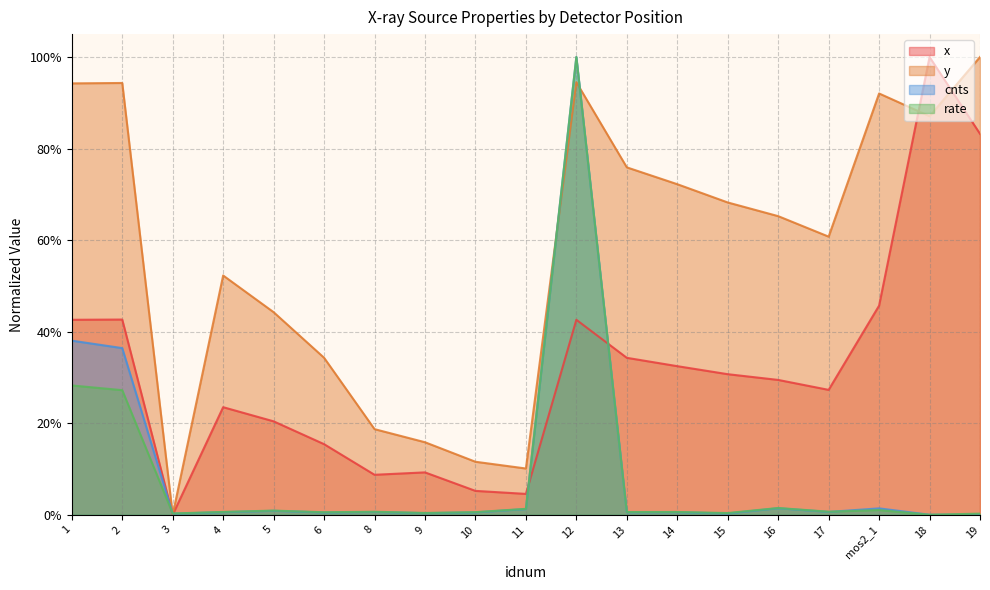

Reading left to right, extract all data points from this chart.

x: 1=0.4	2=0.4	3=0.0	4=0.2	5=0.2	6=0.2	8=0.1	9=0.1	10=0.1	11=0.0	12=0.4	13=0.3	14=0.3	15=0.3	16=0.3	17=0.3	mos2_1=0.5	18=1.0	19=0.8
y: 1=0.9	2=0.9	3=0.0	4=0.5	5=0.4	6=0.3	8=0.2	9=0.2	10=0.1	11=0.1	12=0.9	13=0.8	14=0.7	15=0.7	16=0.7	17=0.6	mos2_1=0.9	18=0.9	19=1.0
cnts: 1=0.4	2=0.4	3=0.0	4=0.0	5=0.0	6=0.0	8=0.0	9=0.0	10=0.0	11=0.0	12=1.0	13=0.0	14=0.0	15=0.0	16=0.0	17=0.0	mos2_1=0.0	18=0.0	19=0.0
rate: 1=0.3	2=0.3	3=0.0	4=0.0	5=0.0	6=0.0	8=0.0	9=0.0	10=0.0	11=0.0	12=1.0	13=0.0	14=0.0	15=0.0	16=0.0	17=0.0	mos2_1=0.0	18=0.0	19=0.0